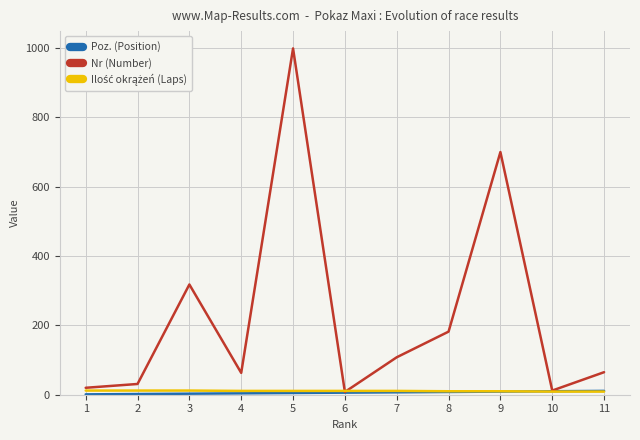

Does the chart display data point markers on the line(s)?

No